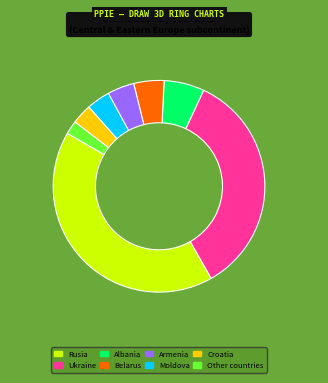

Does any single category account for the majority?

No